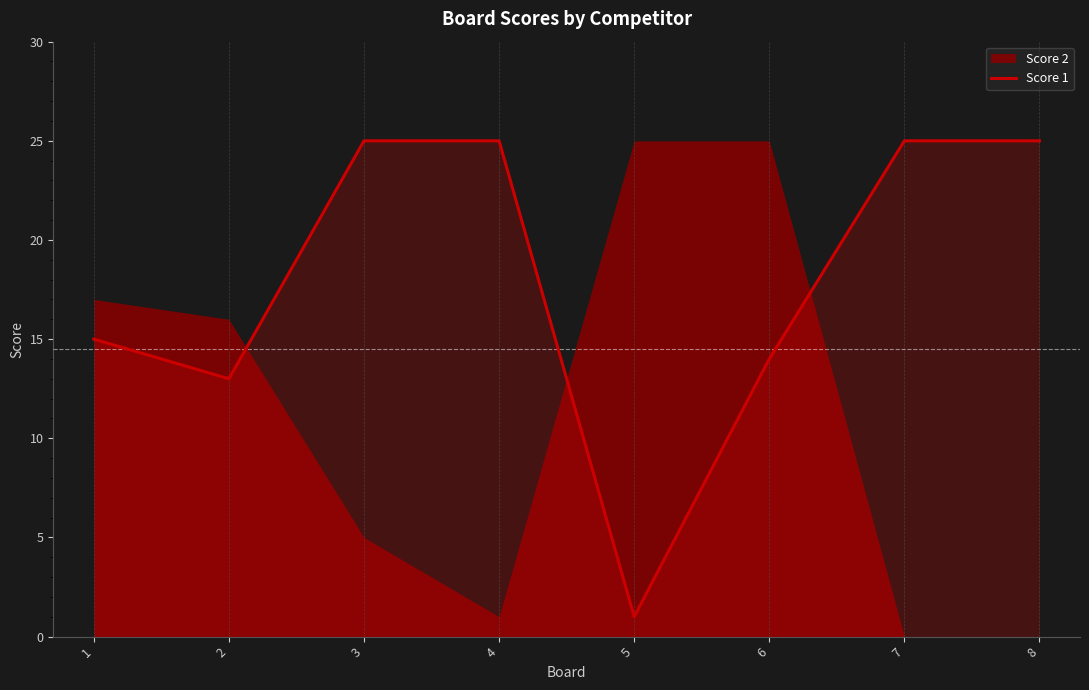

Reading left to right, list all the values displayed in this chart.

1=15	2=13	3=25	4=25	5=1	6=14	7=25	8=25